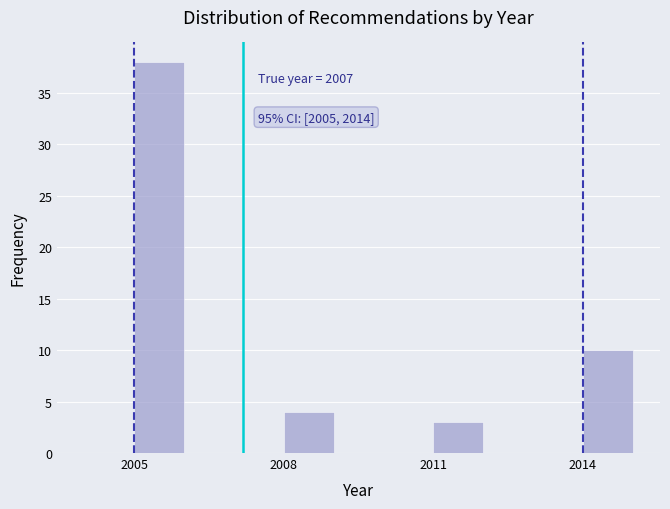

Read against the x-axis, roughly where is the centre of the tallest bar?

2005.5